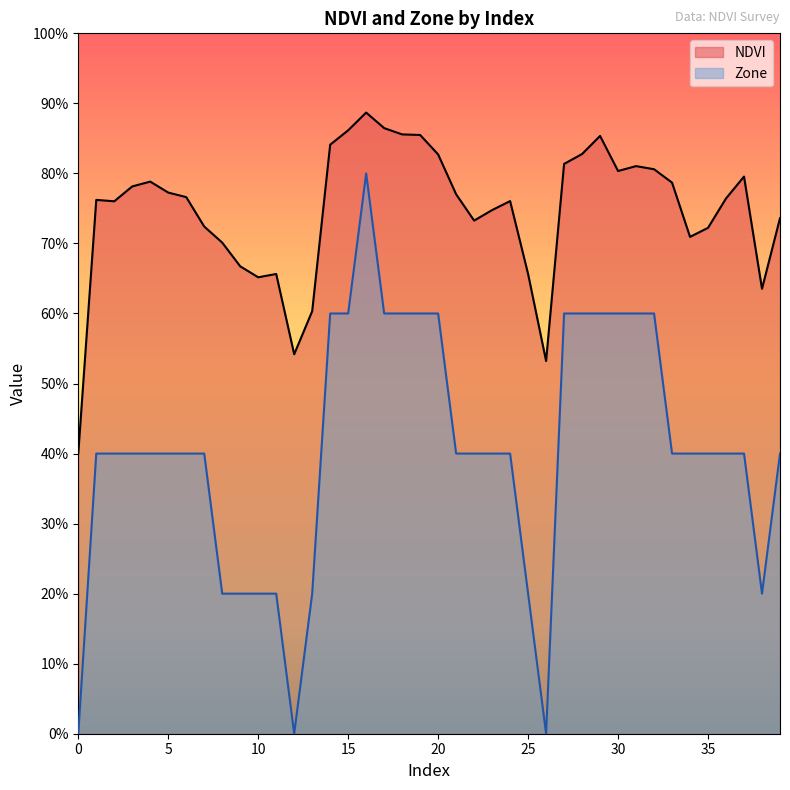

True or false: NDVI has more than 2 interior local peaks.

True